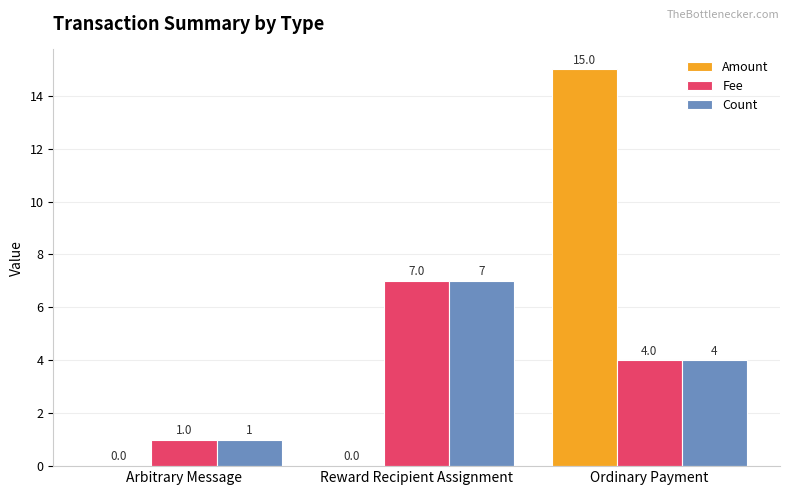

Where does the Count series first go above 4?

Reward Recipient Assignment